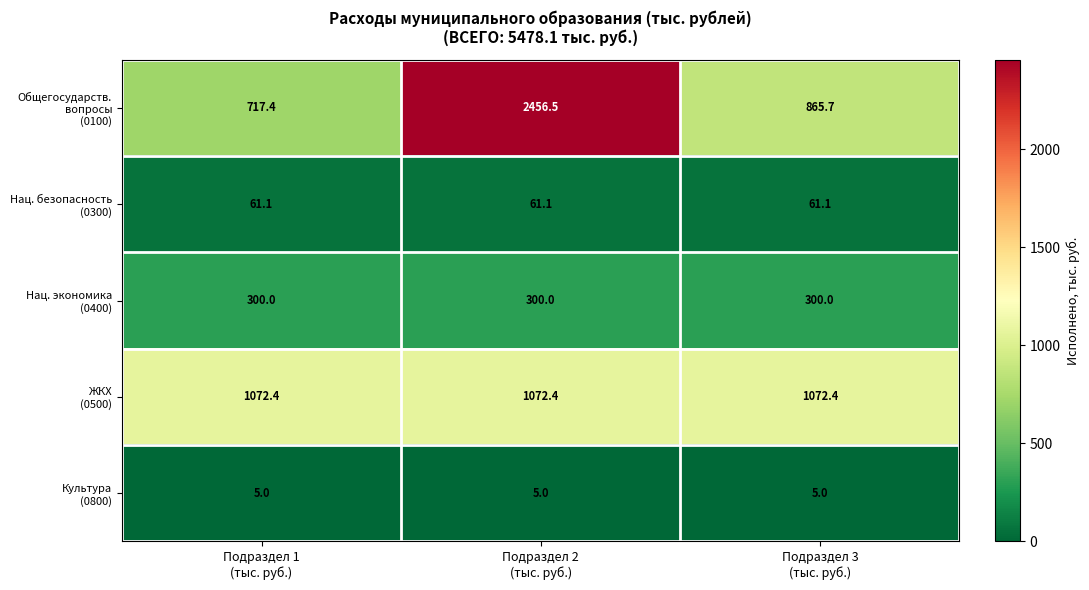

How many series are shown in this chart?

5